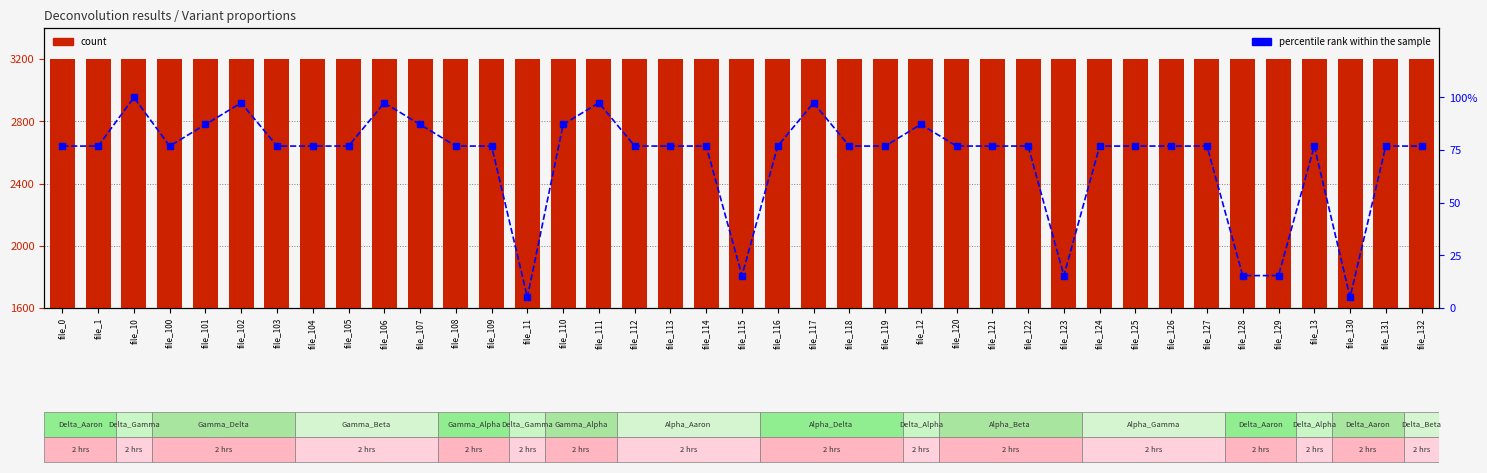

What is the label of the 14th bar from the left?

file_11